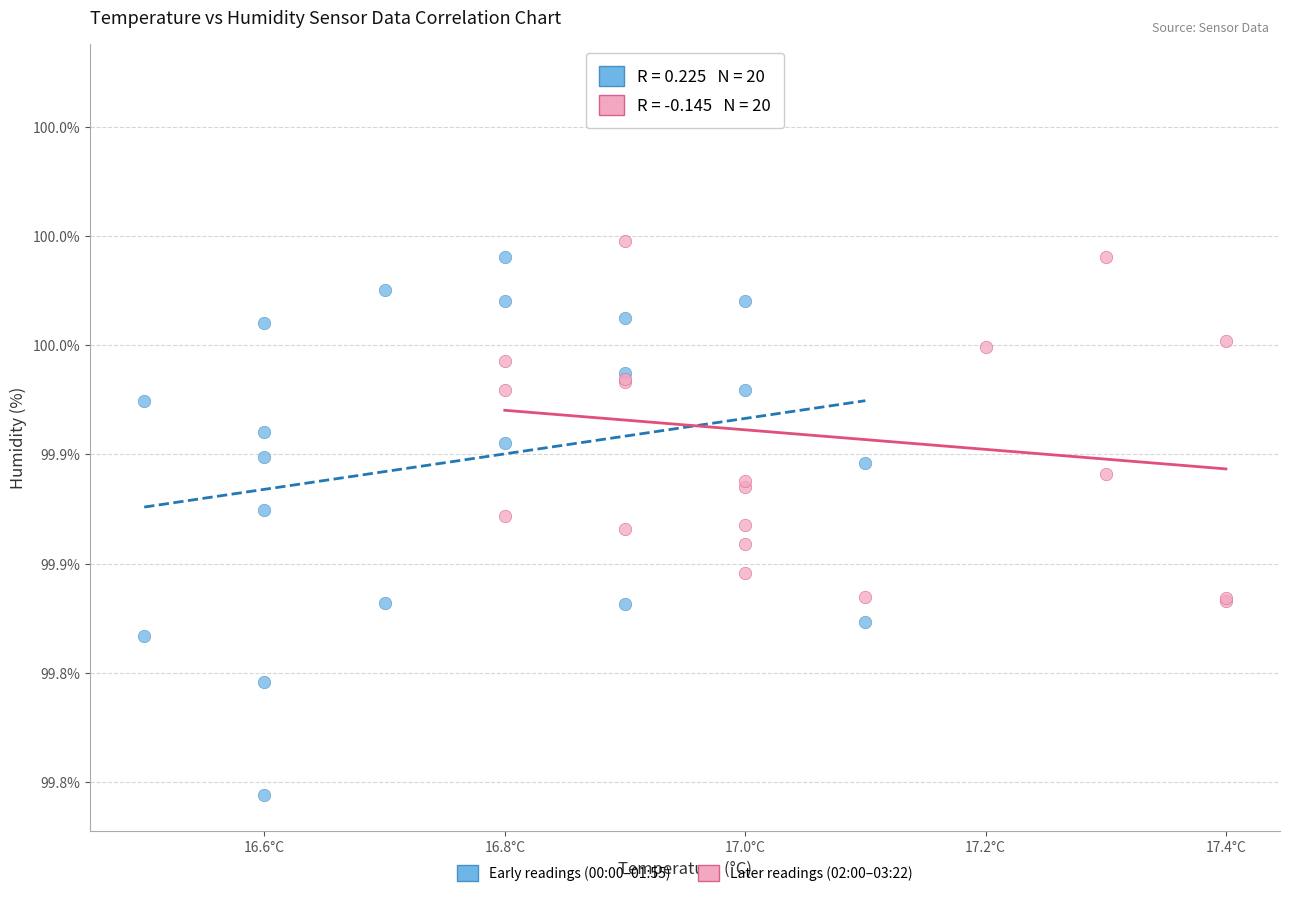

What are all the series names shown in the legend?

Early readings (00:00–01:55), Later readings (02:00–03:22)